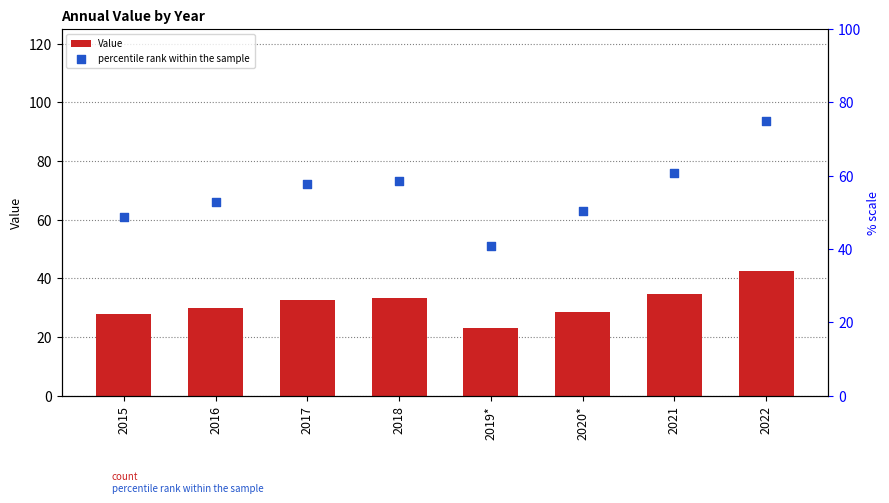

Which series contains the lowest Y value?

Value